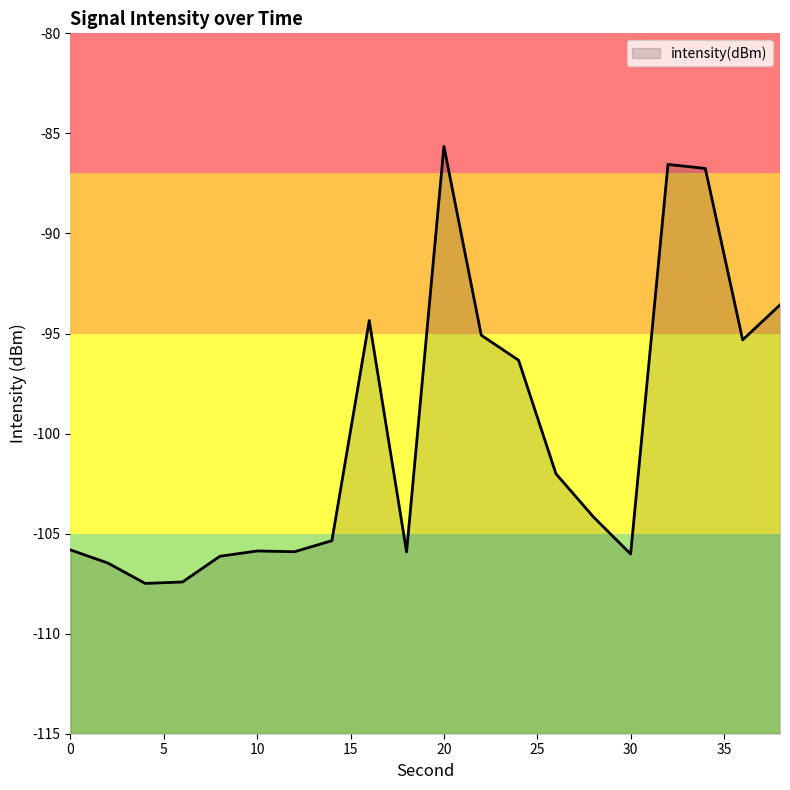

What is the sum of all values?

-2002.2